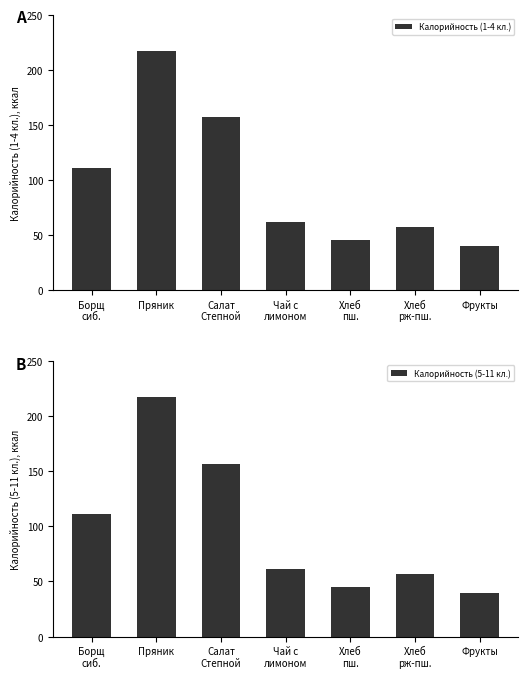

Rank the series by their maximum value, from highest to lowest.

Калорийность (1-4 кл.), Калорийность (5-11 кл.)